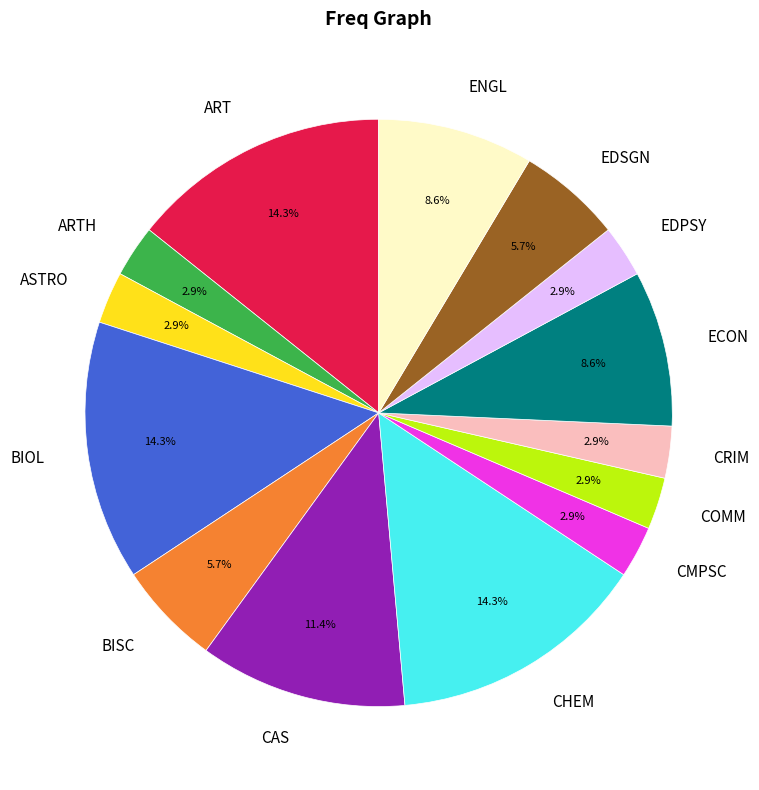

To the nearest percent, what is the difference between the largest and smallest slice percentages?

11%